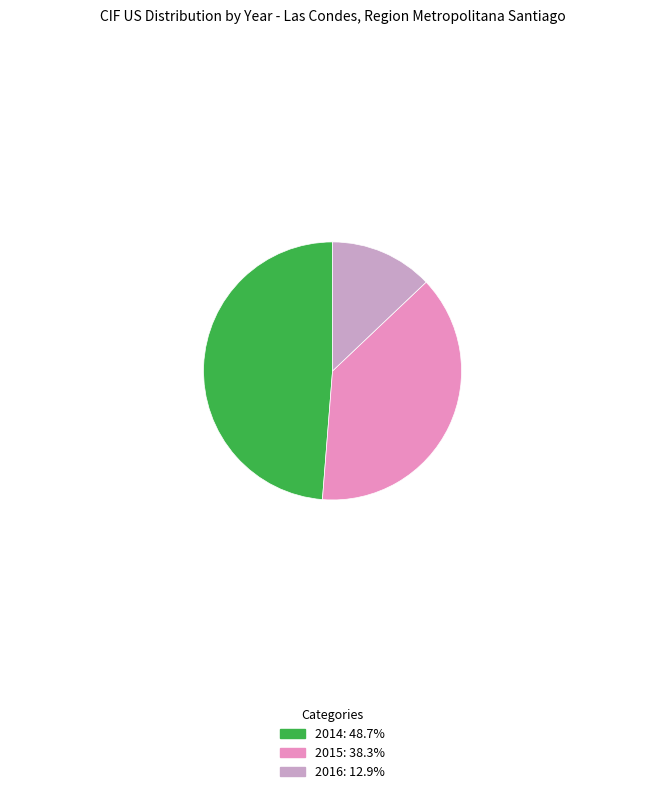

Is there a majority slice in this chart?

No